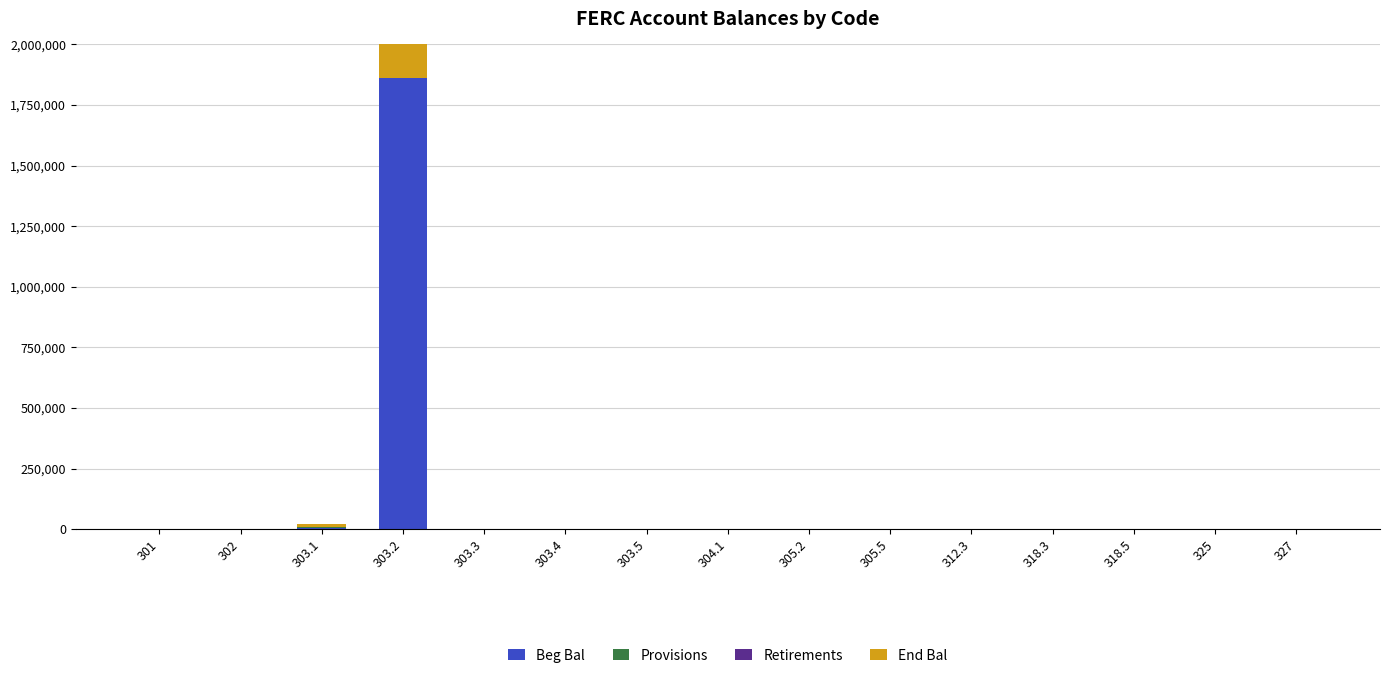

How many bars are there in each group?

4